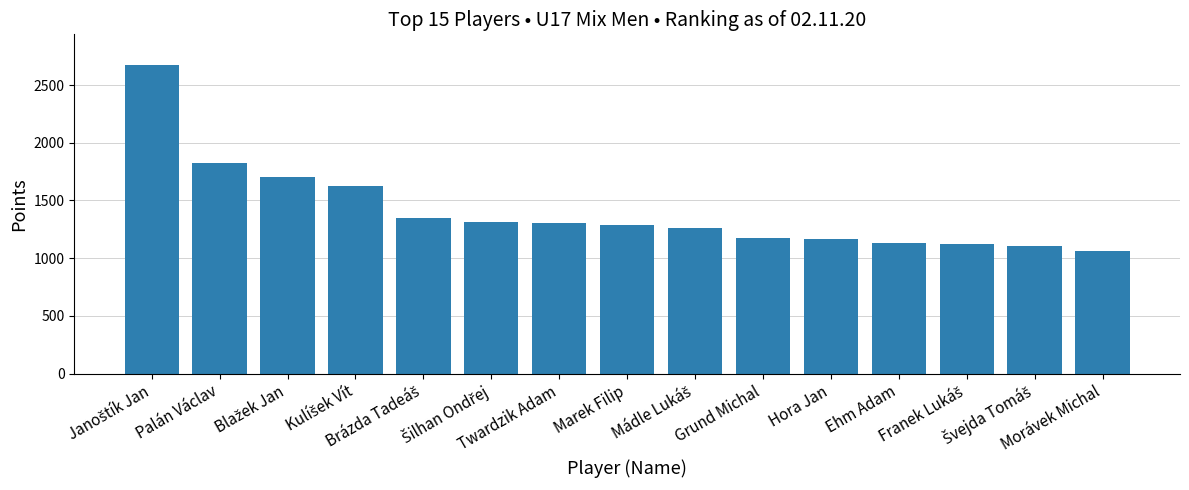

How many bars are there in total?

15